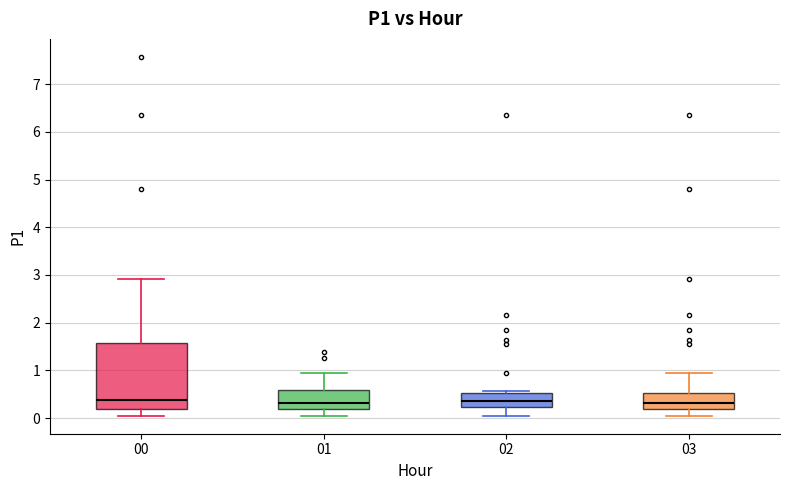

Which box is the tallest, from its lower edge to its upper edge?

00